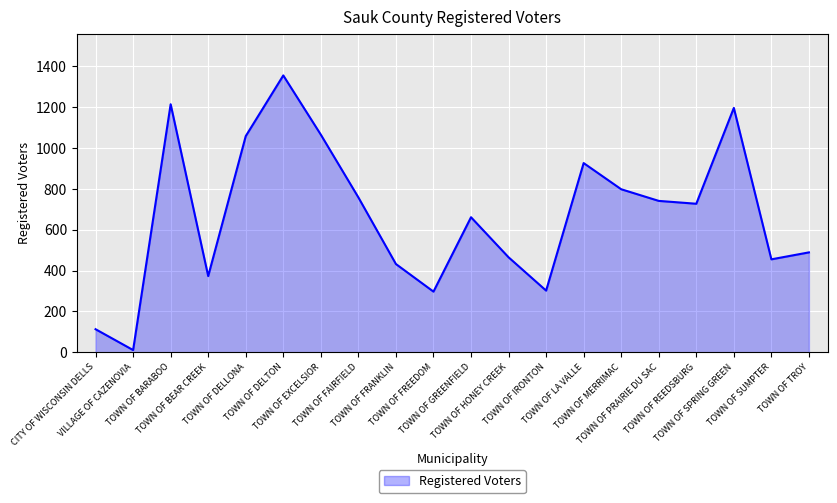

At which category does the data reach its first local peak?

TOWN OF BARABOO